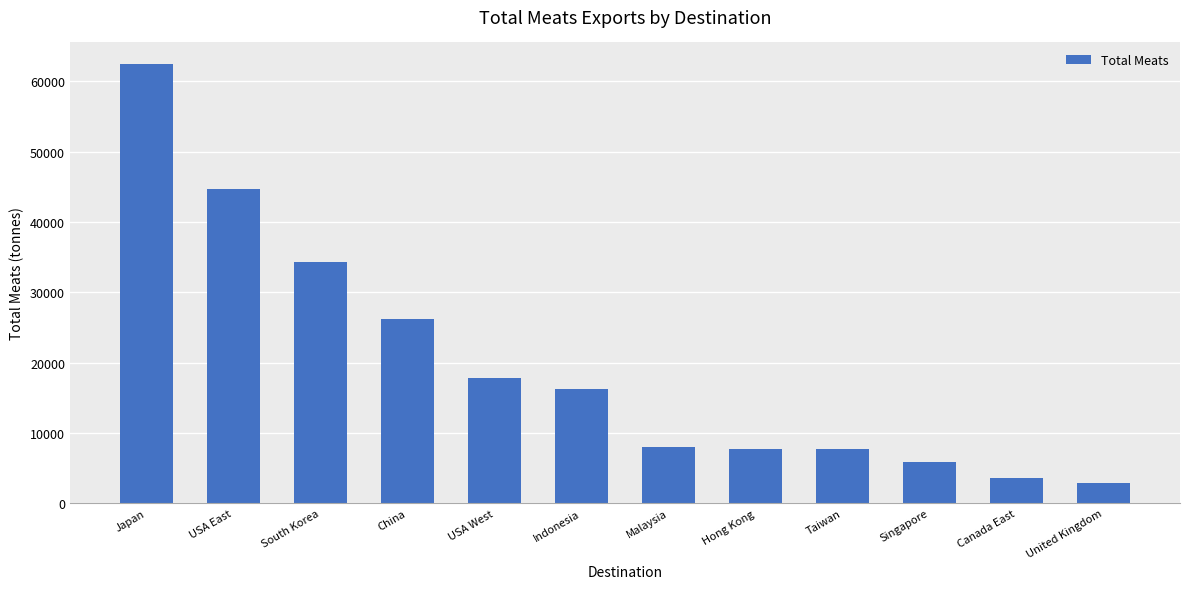

What is the ratio of the value at Malaysia to the value at Canada East?

2.2